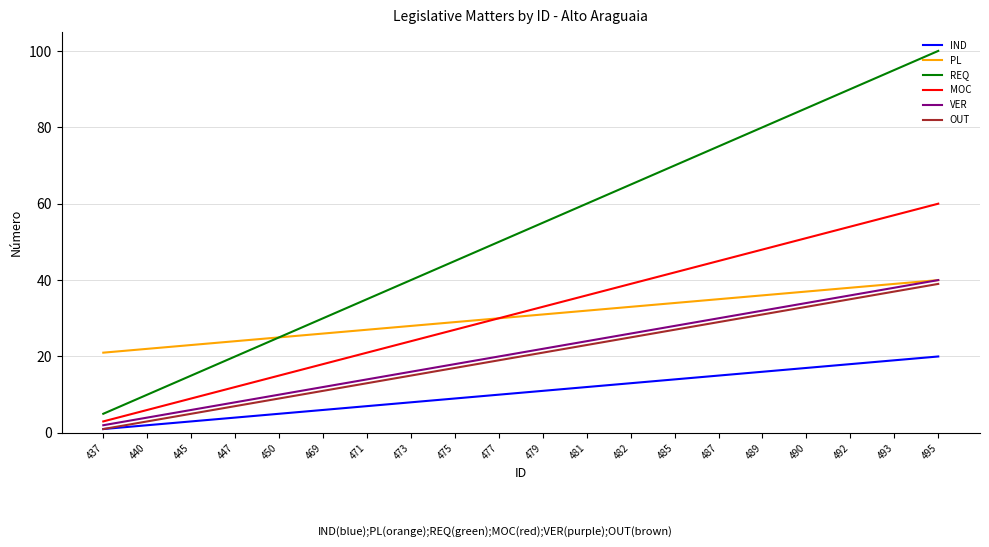

What are all the series names shown in the legend?

IND, PL, REQ, MOC, VER, OUT